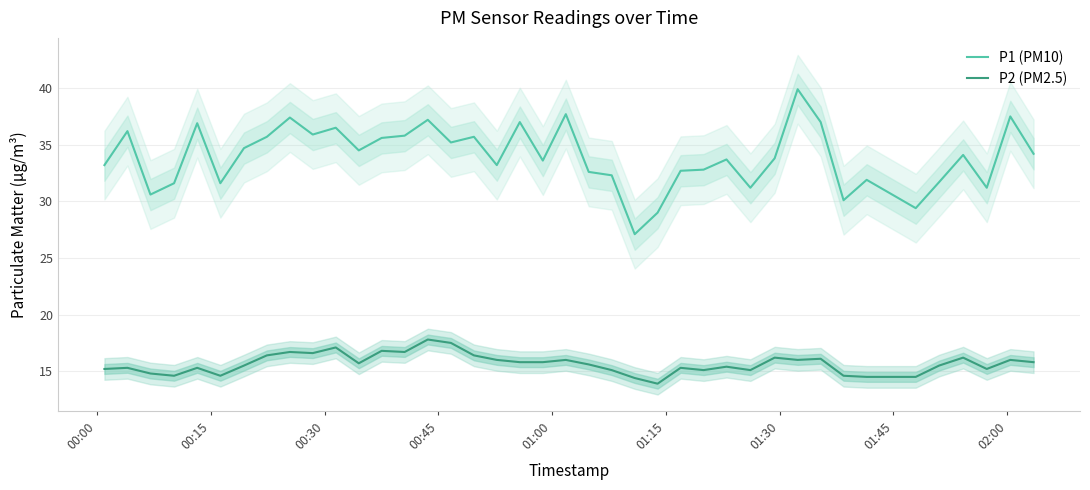

What is the maximum value for P2 (PM2.5)?

17.8